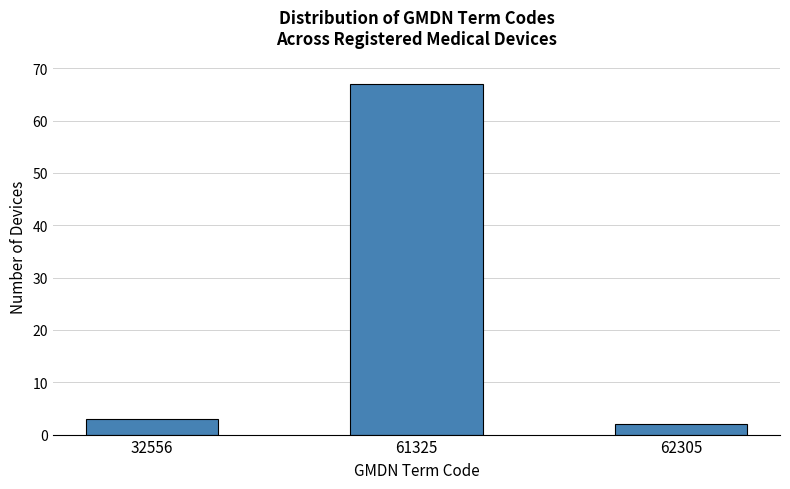

Reading left to right, extract all data points from this chart.

3	67	2